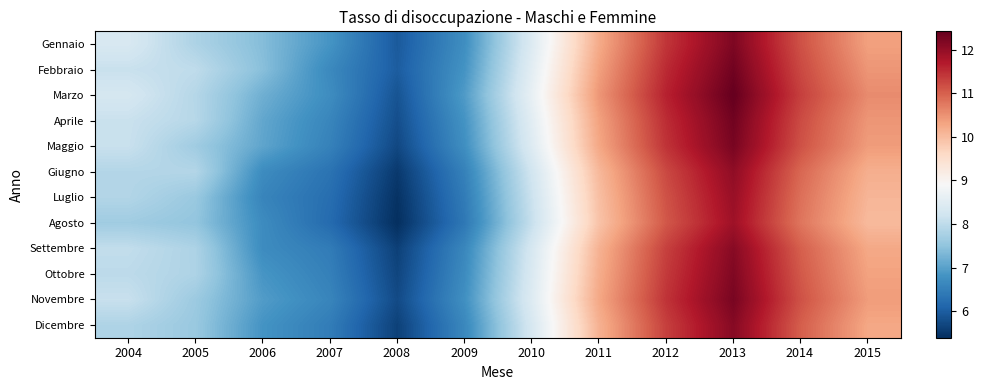

Reading left to right, transcribe all the data shown in this chart.

Gennaio: 2004=8.4	2005=7.8	2006=7.4	2007=6.8	2008=6.0	2009=6.7	2010=8.4	2011=10.2	2012=11.4	2013=12.2	2014=11.1	2015=10.3
Febbraio: 2004=8.1	2005=8.0	2006=7.4	2007=6.7	2008=6.0	2009=6.8	2010=8.5	2011=10.3	2012=11.5	2013=12.3	2014=11.2	2015=10.5
Marzo: 2004=8.3	2005=7.9	2006=7.2	2007=6.7	2008=5.9	2009=6.9	2010=8.6	2011=10.5	2012=11.6	2013=12.4	2014=11.3	2015=10.6
Aprile: 2004=8.1	2005=7.9	2006=7.1	2007=6.6	2008=5.8	2009=6.8	2010=8.5	2011=10.3	2012=11.5	2013=12.3	2014=11.2	2015=10.5
Maggio: 2004=8.1	2005=7.7	2006=7.1	2007=6.5	2008=5.7	2009=6.7	2010=8.4	2011=10.3	2012=11.4	2013=12.2	2014=11.1	2015=10.4
Giugno: 2004=7.9	2005=7.9	2006=6.7	2007=6.3	2008=5.5	2009=6.5	2010=8.2	2011=10.1	2012=11.2	2013=12.0	2014=10.9	2015=10.2
Luglio: 2004=7.9	2005=7.6	2006=6.6	2007=6.2	2008=5.4	2009=6.4	2010=8.1	2011=10.0	2012=11.1	2013=11.9	2014=10.8	2015=10.1
Agosto: 2004=7.7	2005=7.5	2006=6.7	2007=6.2	2008=5.4	2009=6.4	2010=8.1	2011=9.9	2012=11.1	2013=11.9	2014=10.8	2015=10.0
Settembre: 2004=8.0	2005=7.8	2006=6.7	2007=6.4	2008=5.6	2009=6.6	2010=8.3	2011=10.1	2012=11.3	2013=12.1	2014=11.0	2015=10.3
Ottobre: 2004=8.0	2005=7.8	2006=6.8	2007=6.5	2008=5.7	2009=6.7	2010=8.4	2011=10.2	2012=11.4	2013=12.2	2014=11.1	2015=10.3
Novembre: 2004=8.1	2005=7.6	2006=6.9	2007=6.6	2008=5.7	2009=6.8	2010=8.4	2011=10.3	2012=11.4	2013=12.2	2014=11.1	2015=10.4
Dicembre: 2004=7.8	2005=7.6	2006=6.8	2007=6.5	2008=5.6	2009=6.6	2010=8.3	2011=10.1	2012=11.3	2013=12.1	2014=11.0	2015=10.3